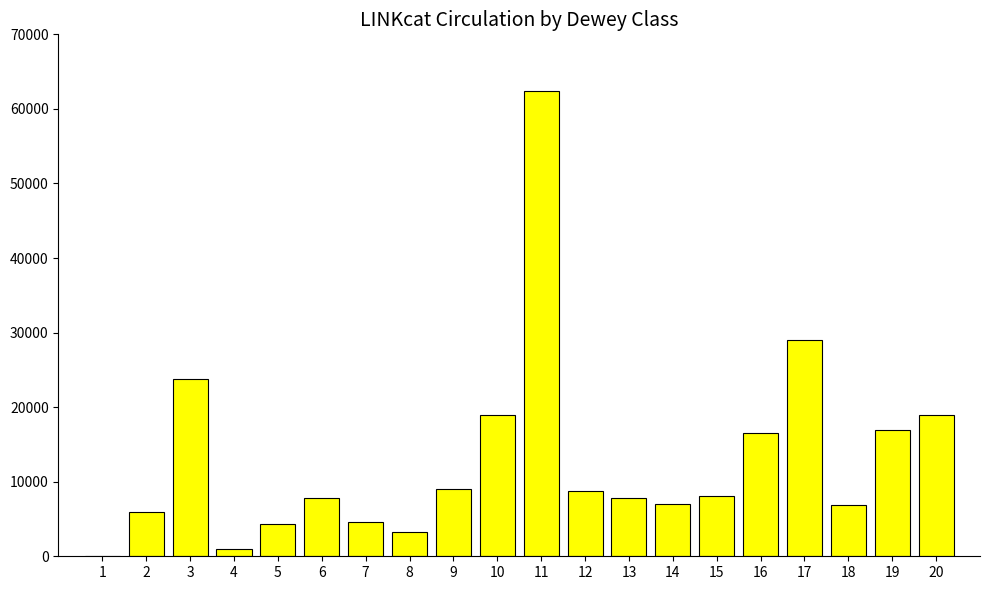

The value at 10 is 26798. True or false?

False